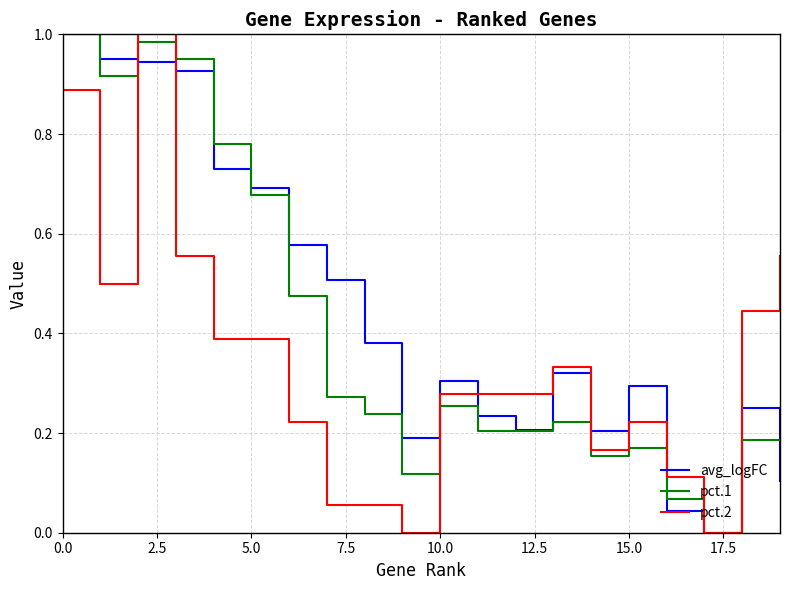

List the series in order of their overall mean, highest first.

avg_logFC, pct.1, pct.2